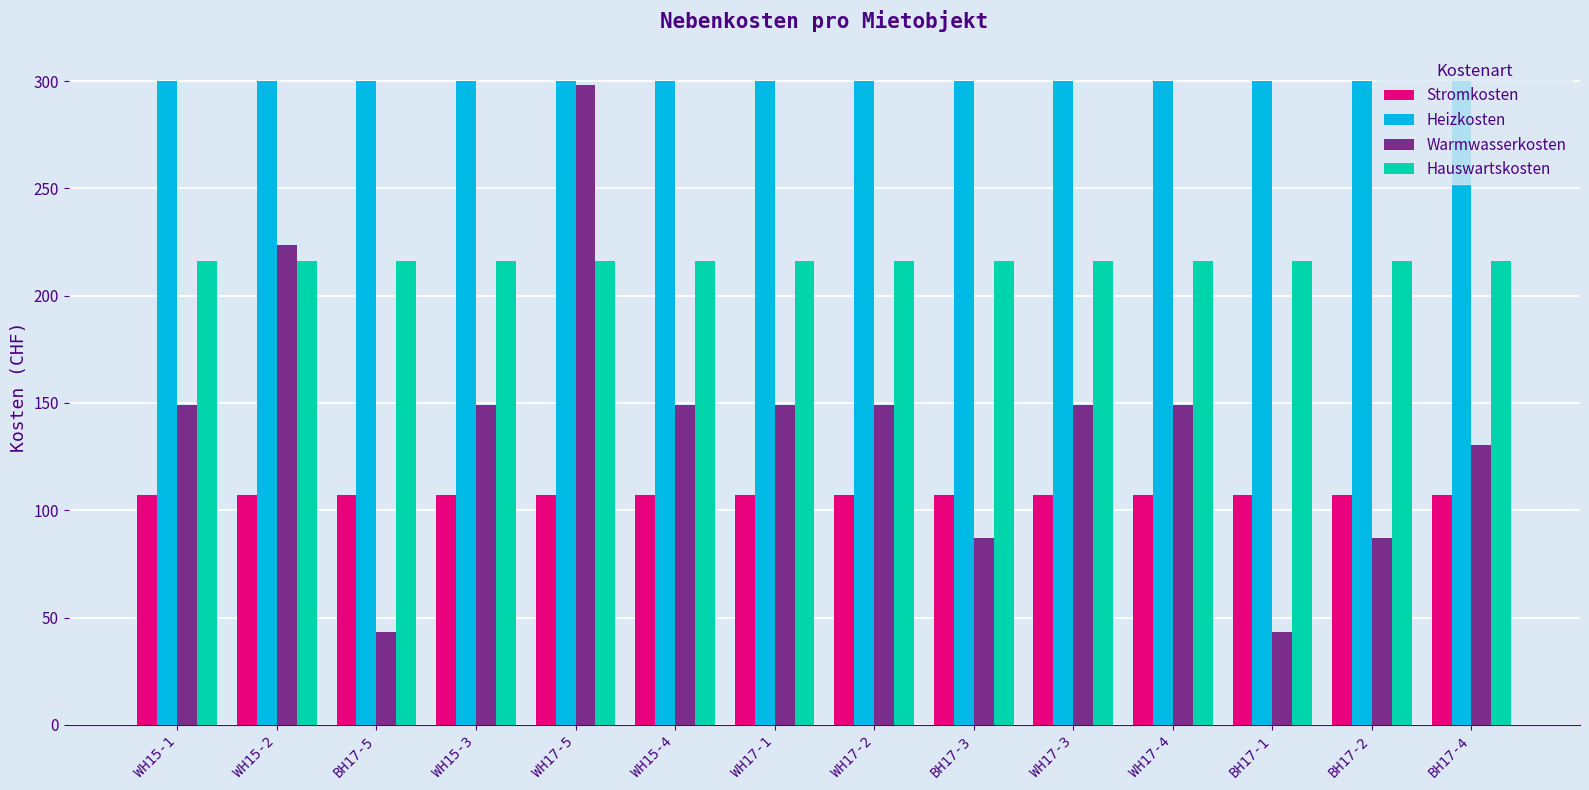

Which series has the largest range (max minus min)?

Warmwasserkosten